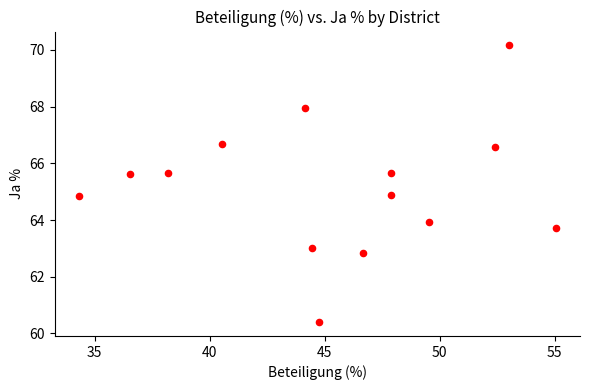

What is the range of Y values (max minus min)?

9.8